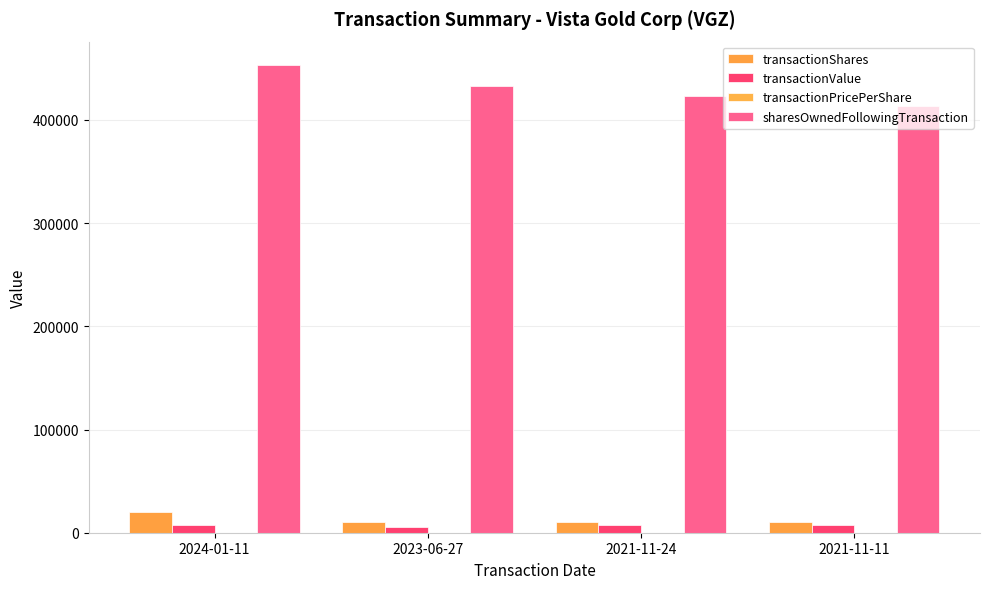

Are the bars horizontal?

No